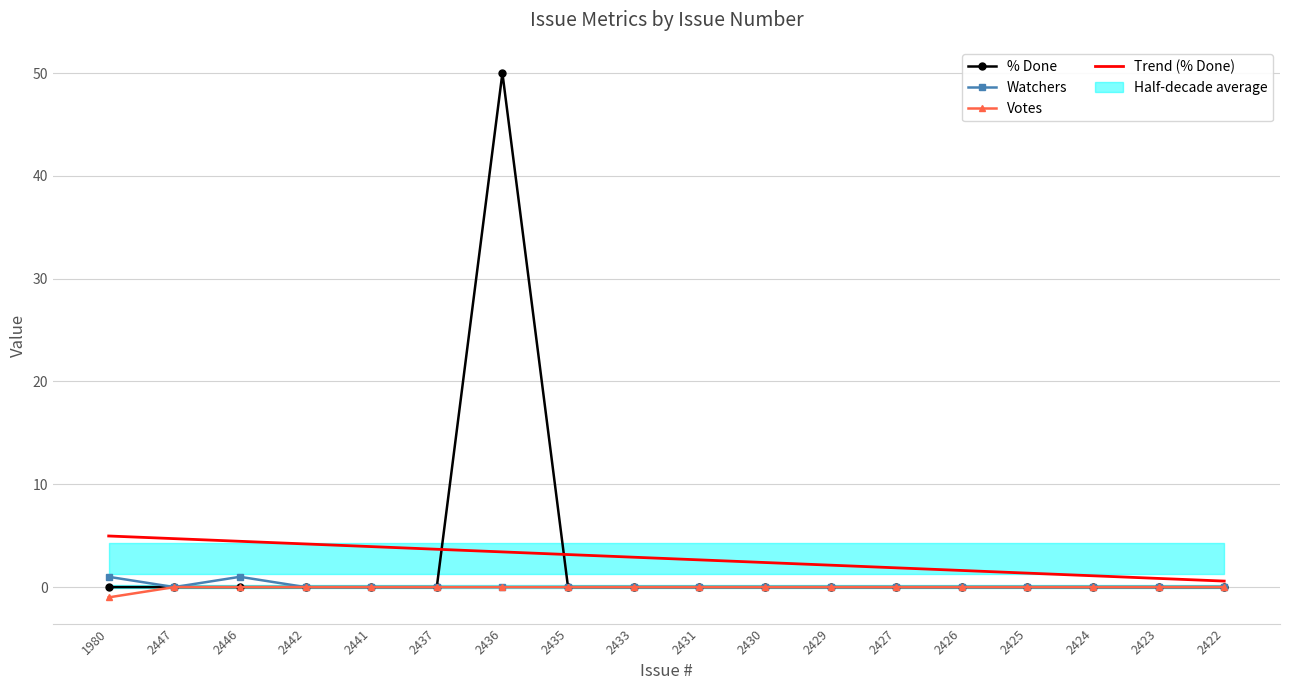

What is the label of the 3rd point from the left?

2446